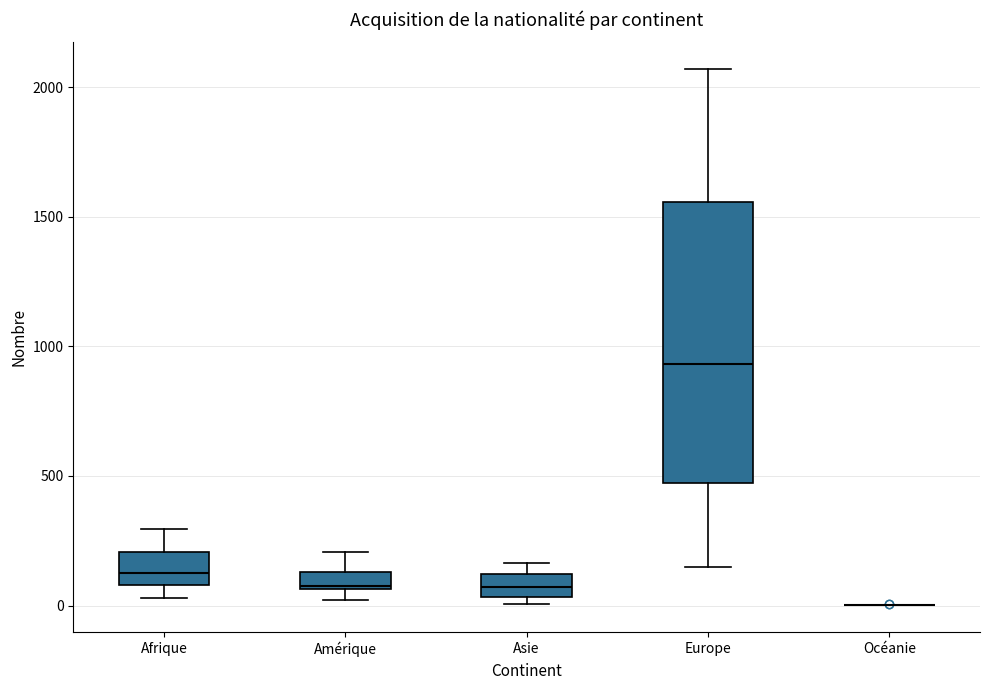

Where does the upper whisker of the box for Europe end on the y-axis? The values are not printed on the chart, so give them approximately, as read against the axis.

2050